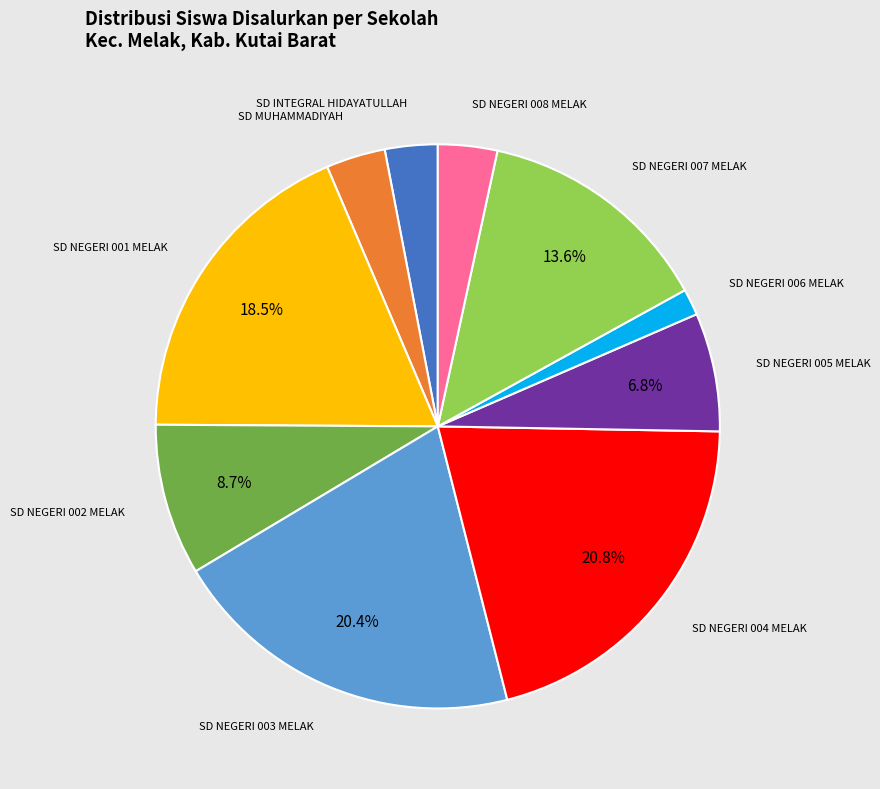

Does any single category account for the majority?

No